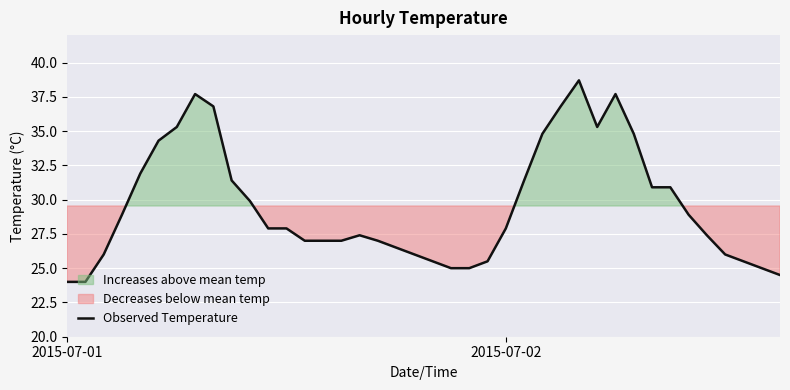

Is it true that Observed Temperature equals 24.0 at 2015-07-01?

True